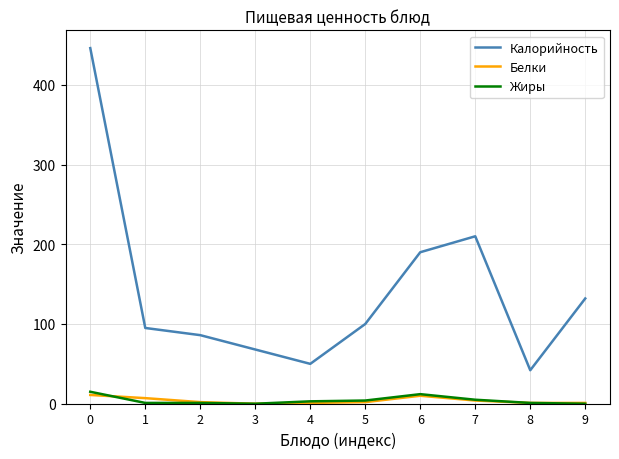

What are all the series names shown in the legend?

Калорийность, Белки, Жиры